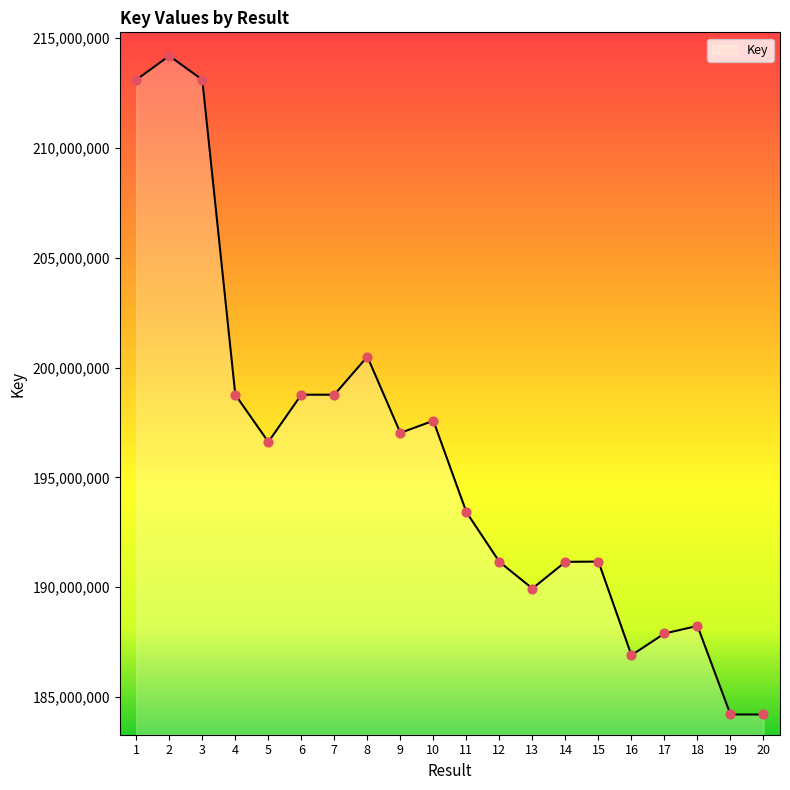

Between 9 and 11, which is larger?

9